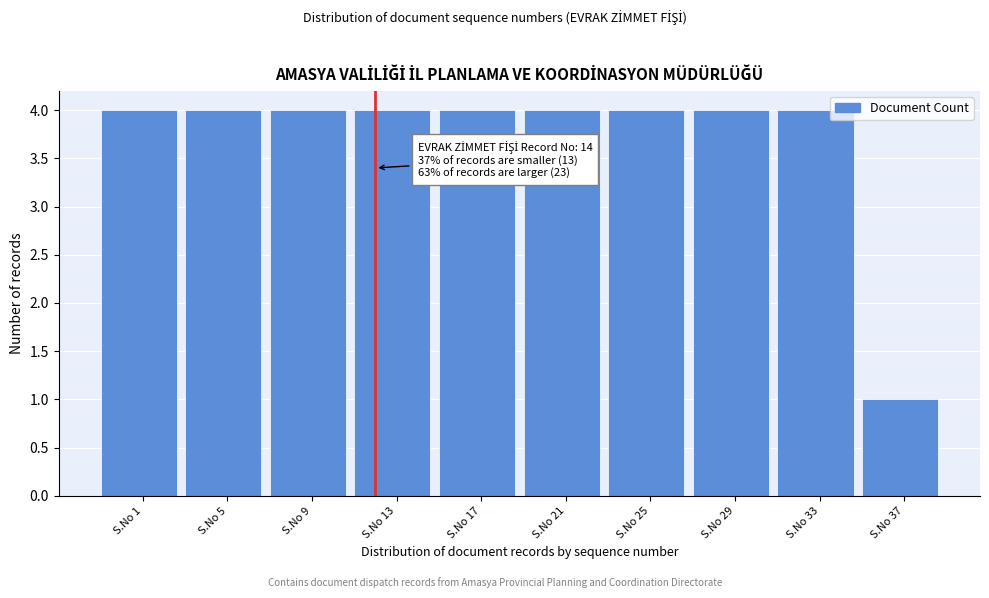

Reading left to right, list all the values displayed in this chart.

S.No 1=4	S.No 5=4	S.No 9=4	S.No 13=4	S.No 17=4	S.No 21=4	S.No 25=4	S.No 29=4	S.No 33=4	S.No 37=1